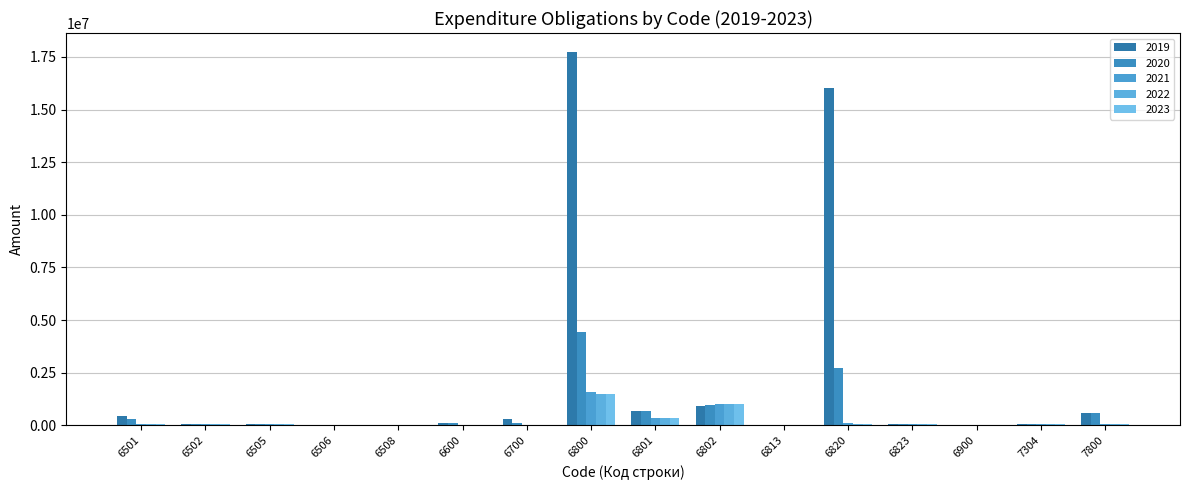

Between 6502 and 7800, which is larger?

7800